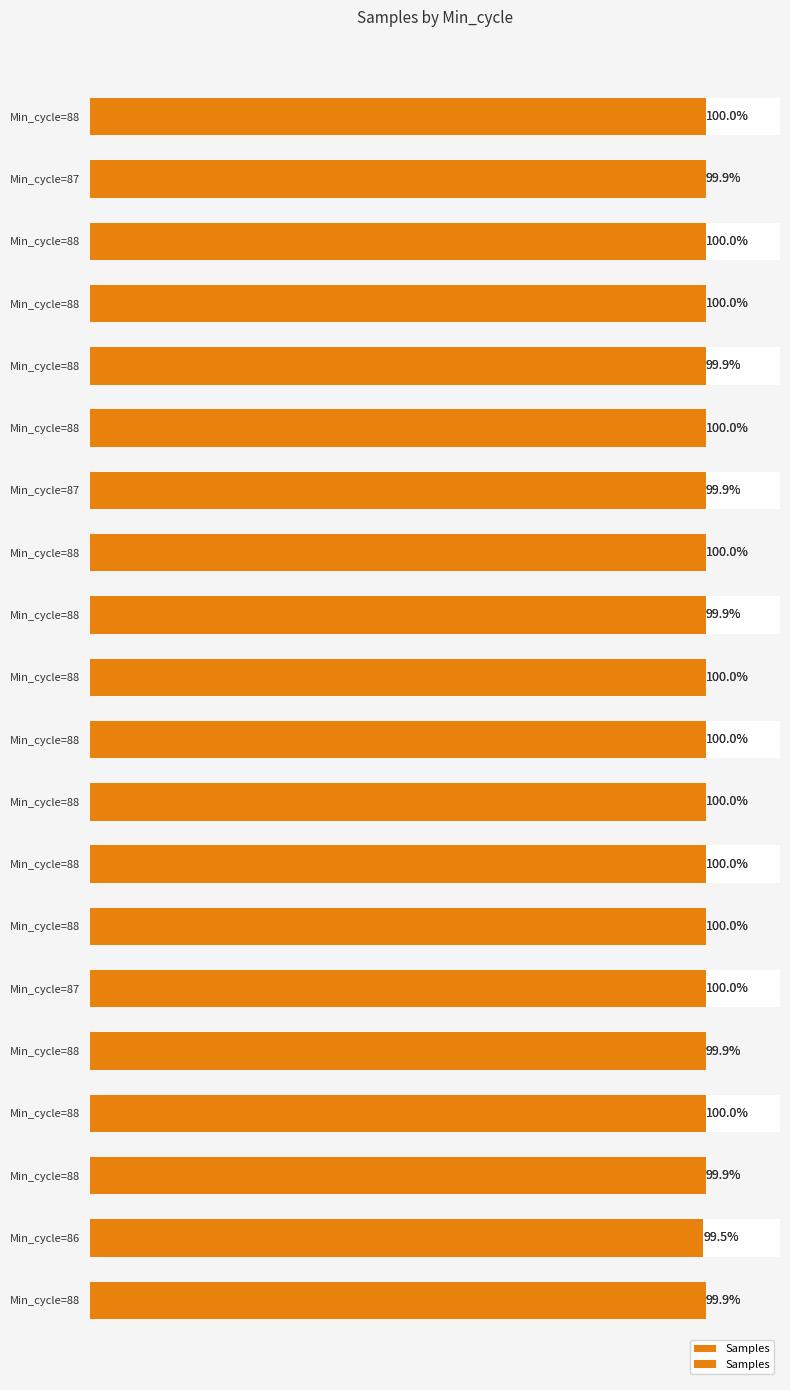

Between 0.00 and 1.25, which is larger?

1.25